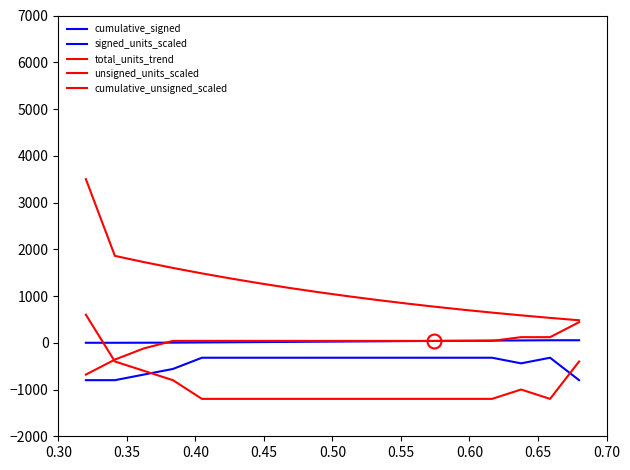

Is this an area chart (filled region under the line)?

No